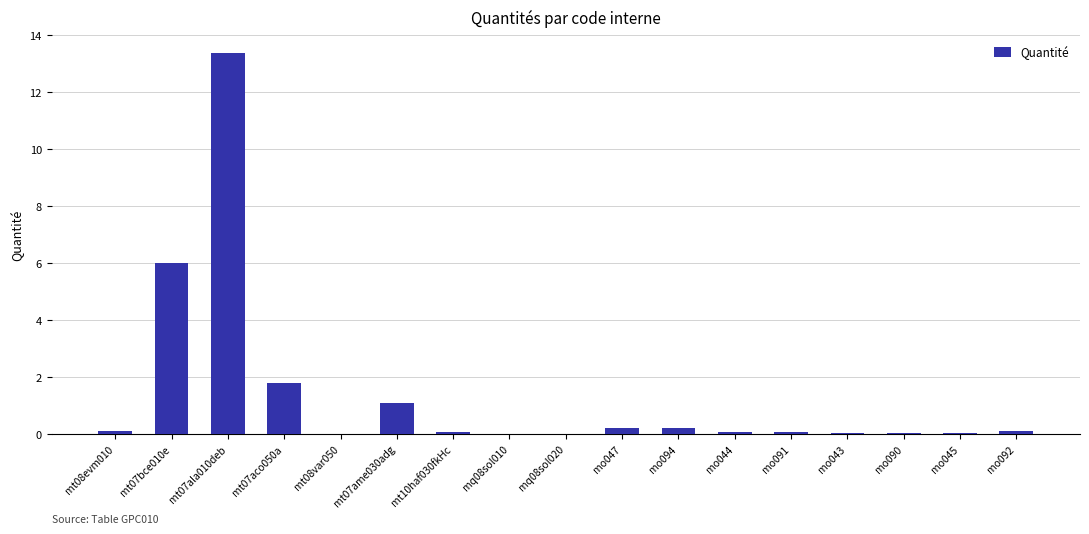

Which category has the highest value across all series?

mt07ala010deb